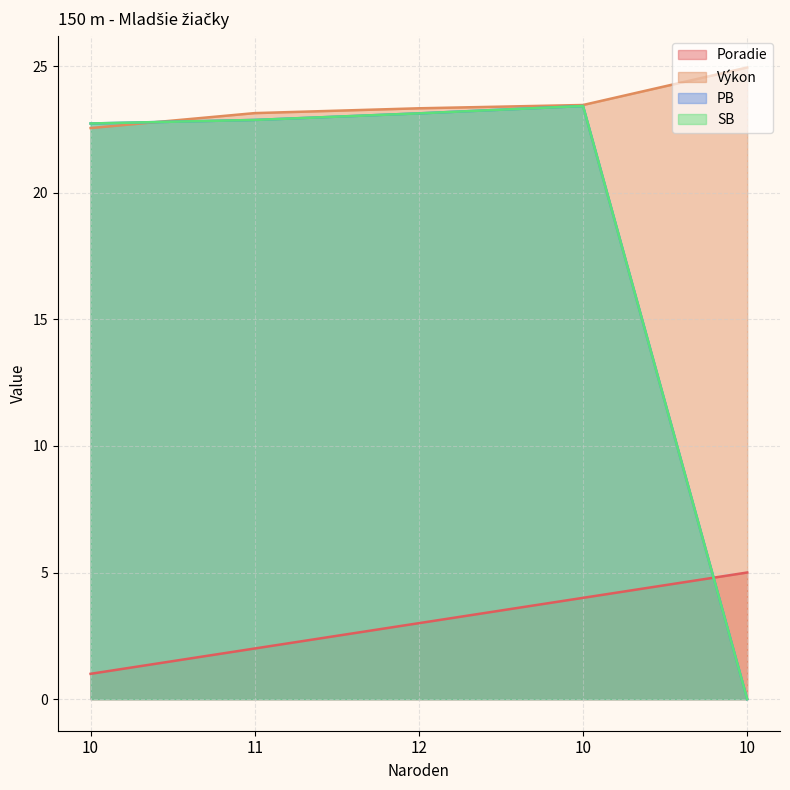

True or false: Poradie and PB intersect in this chart.

True